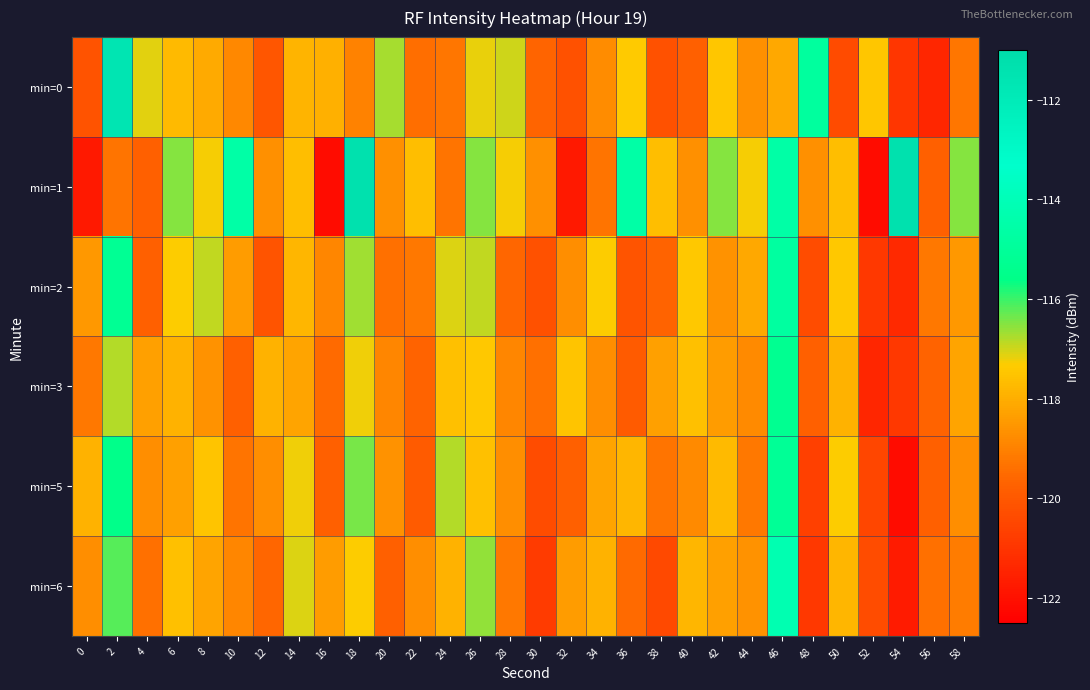

Which has a higher value, 20 or 6?

20